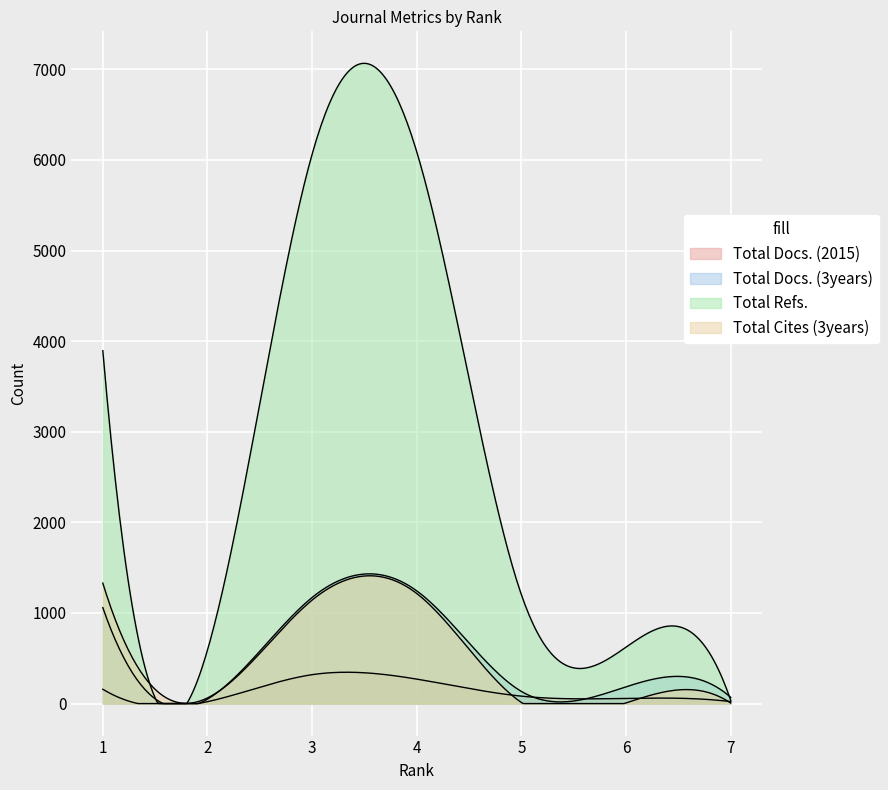

Which series changed the most between 1 and 2?

Total Refs.